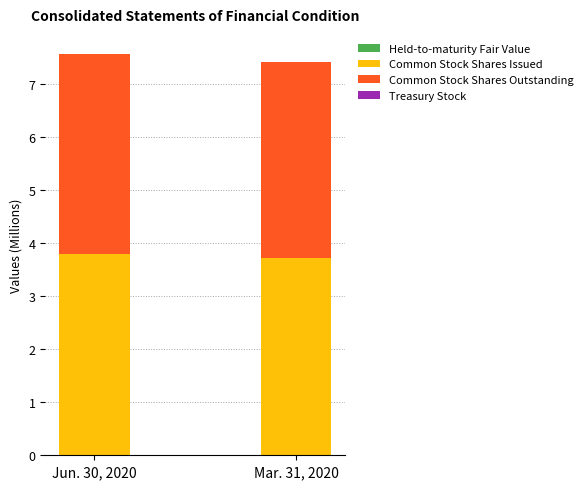

At which label is Common Stock Shares Issued closest to 3?

Mar. 31, 2020